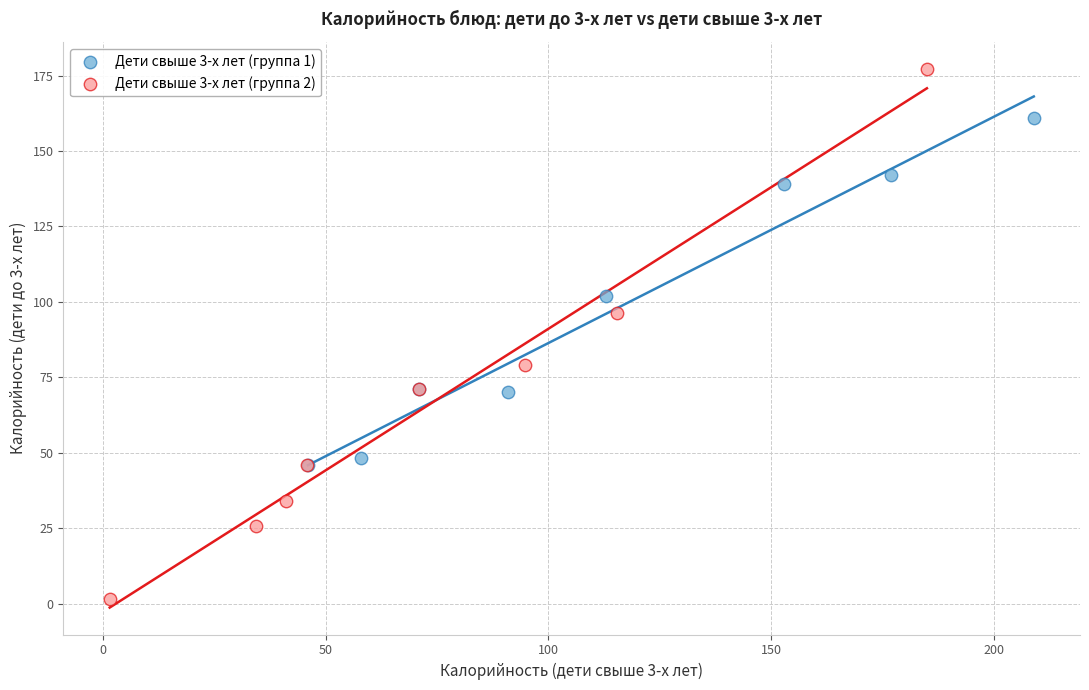

Which series reaches the maximum Y coordinate?

Дети свыше 3-х лет (группа 2)